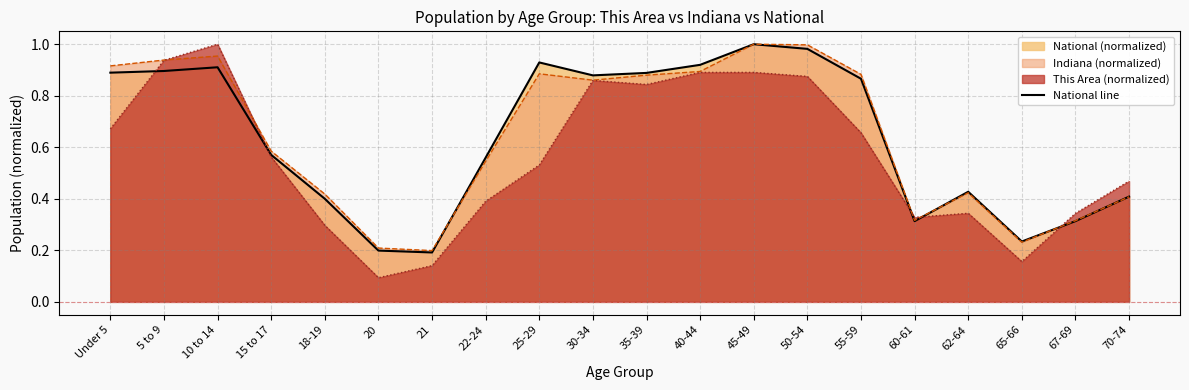

What position from the left is 21?

7